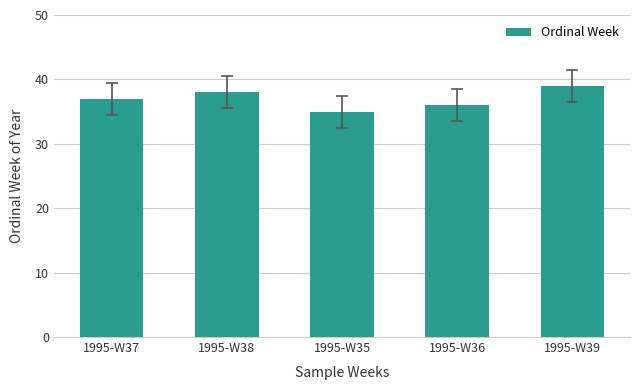

Which category has the lowest value across all series?

1995-W35